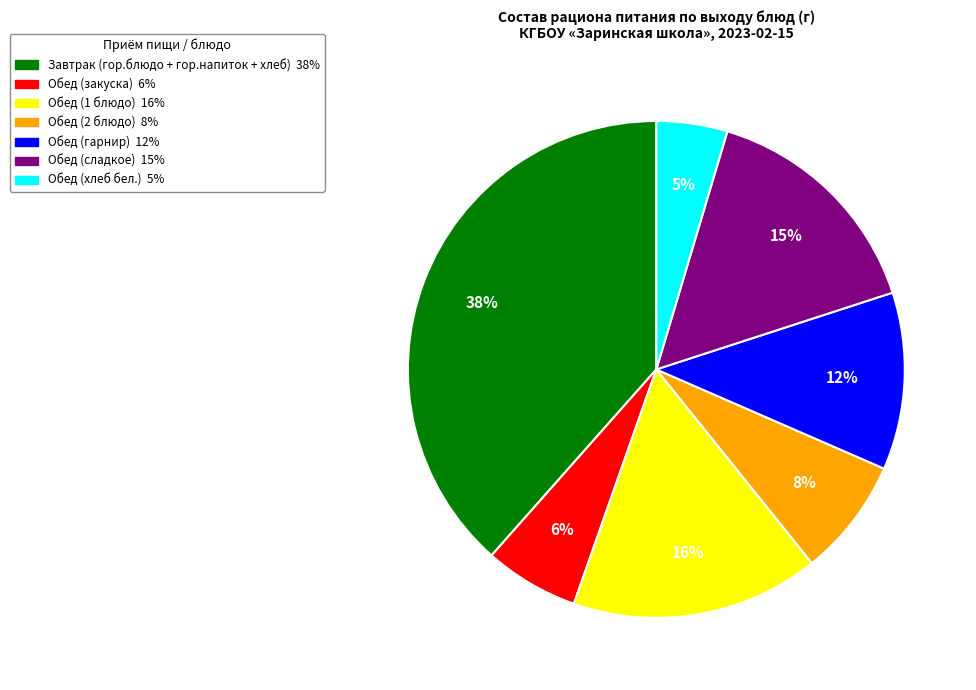

Which category has the biggest portion of the pie?

Завтрак (гор.блюдо + гор.напиток + хлеб)